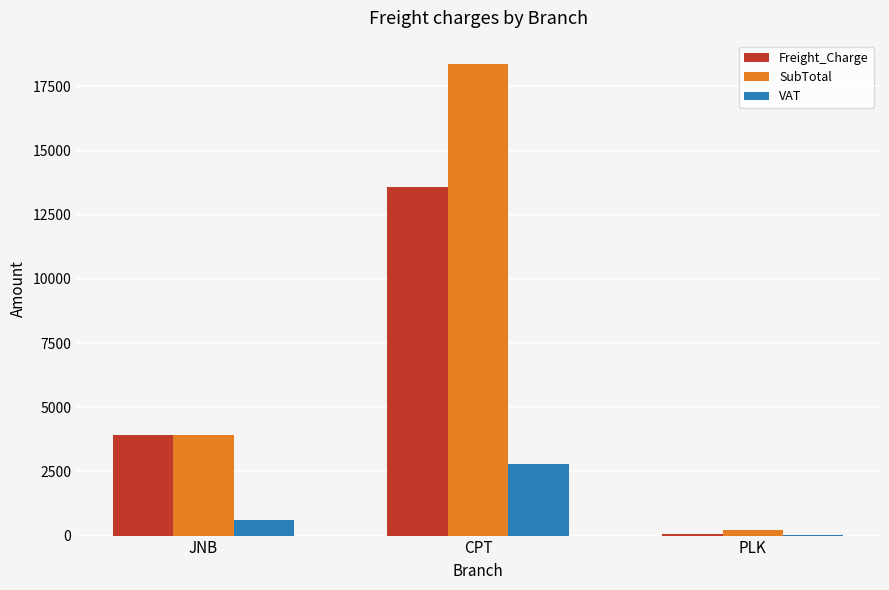

At which label does SubTotal first exceed 3932?

JNB